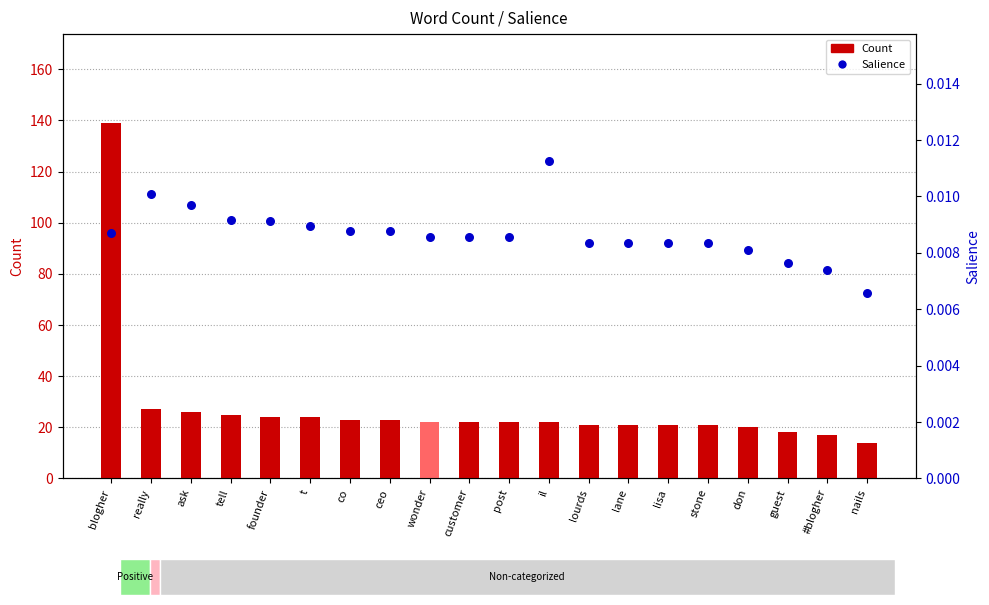

Which series contains the lowest Y value?

Salience